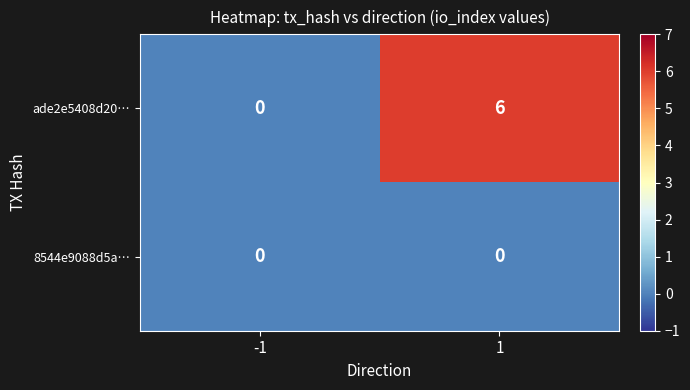

What is the total value across all series at 1?

6